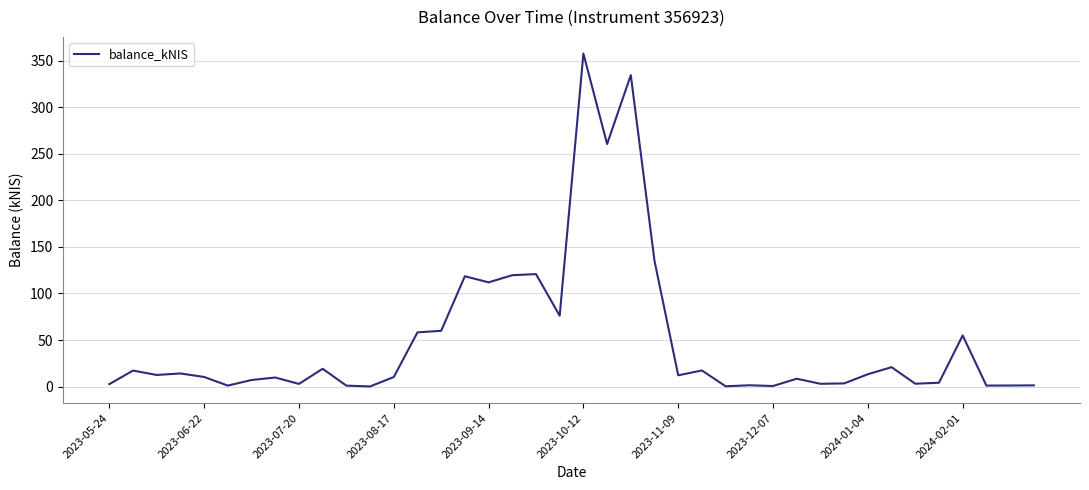

What is the maximum value shown in the chart?

357.9